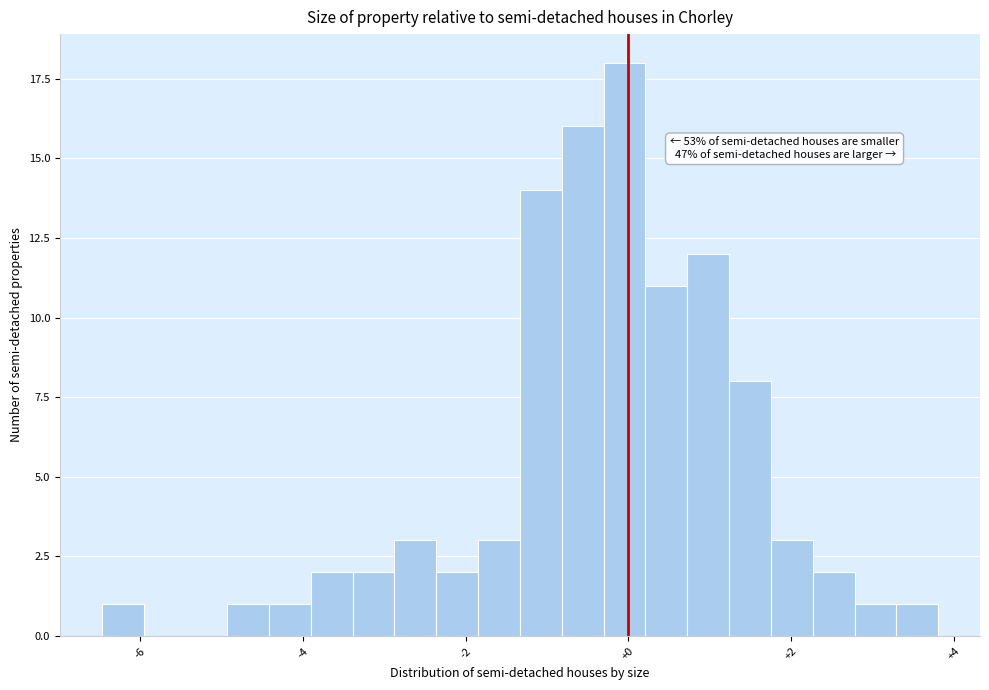

Read against the x-axis, roughly where is the centre of the tallest bar?

0.0